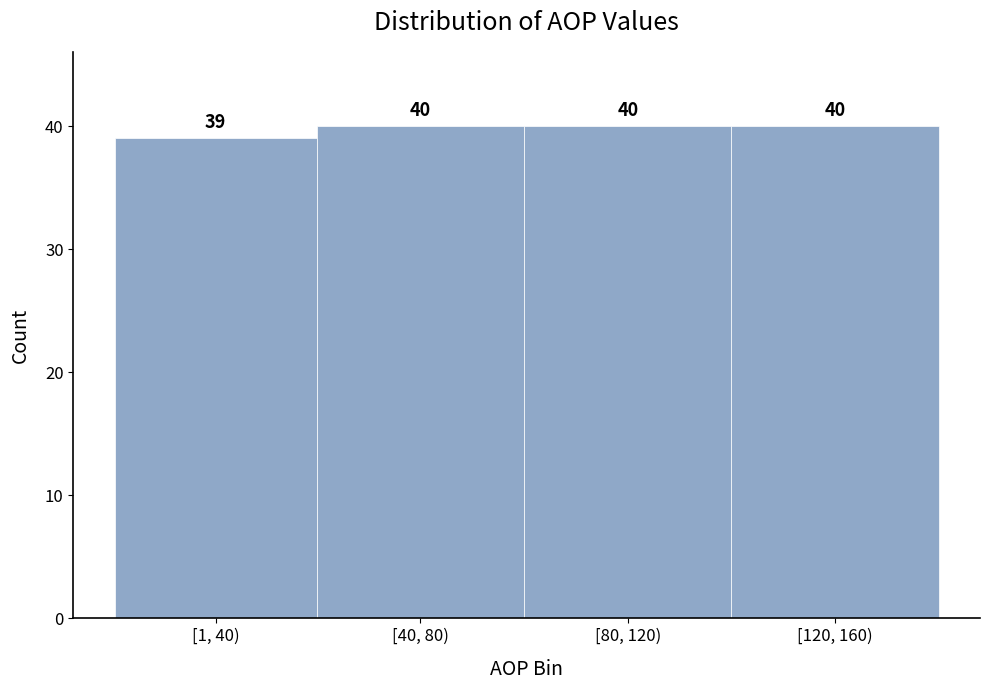

Reading right to left, what are all the values shown in this chart?

[120, 160)=40	[80, 120)=40	[40, 80)=40	[1, 40)=39